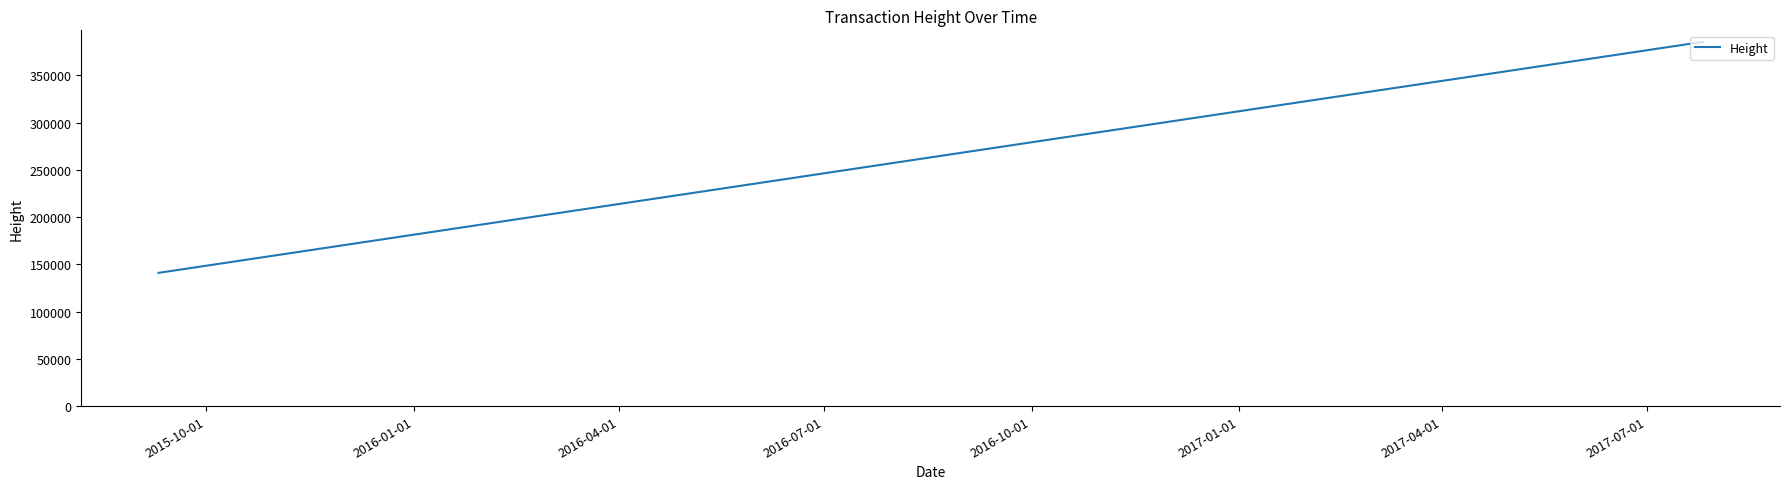

What is the average value?

303889